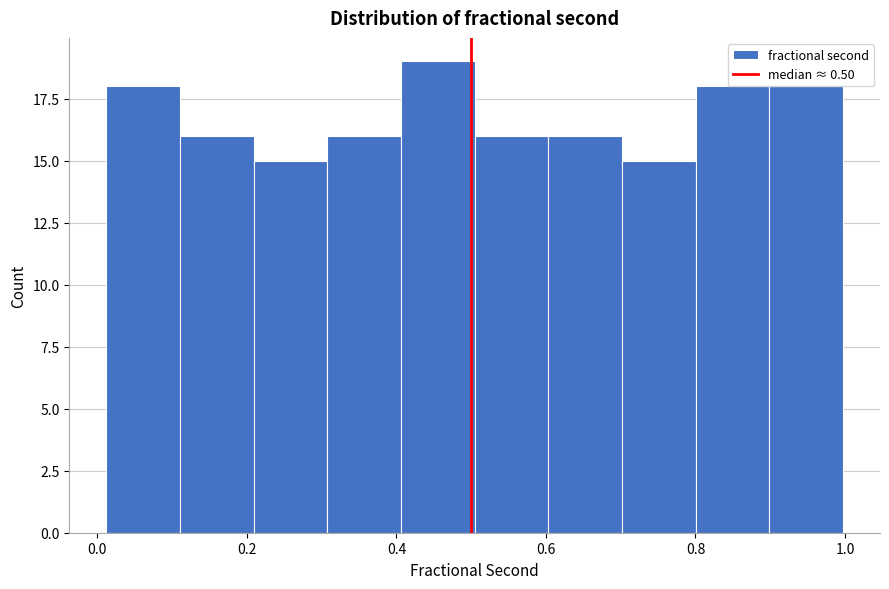

Reading left to right, list every bar in this chart as the range it spans on the x-axis followed by its height. Neither the bar edges nor the heights are printed on the chart, so give them approximately, as read against the axes.

0.02 to 0.12: 18
0.12 to 0.20: 16
0.20 to 0.30: 15
0.30 to 0.40: 16
0.40 to 0.50: 19
0.50 to 0.60: 16
0.60 to 0.70: 16
0.70 to 0.80: 15
0.80 to 0.90: 18
0.90 to 1.00: 18